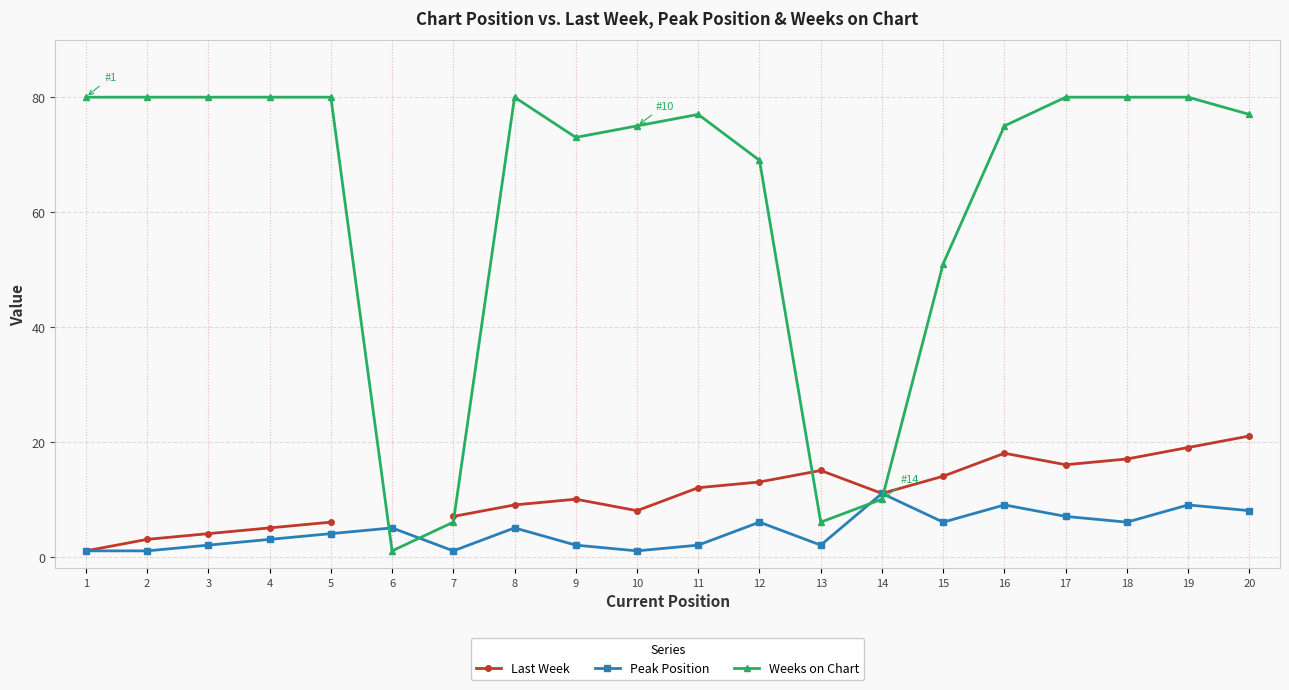

After their last crossing, which series has the higher values: Weeks on Chart or Peak Position?

Weeks on Chart